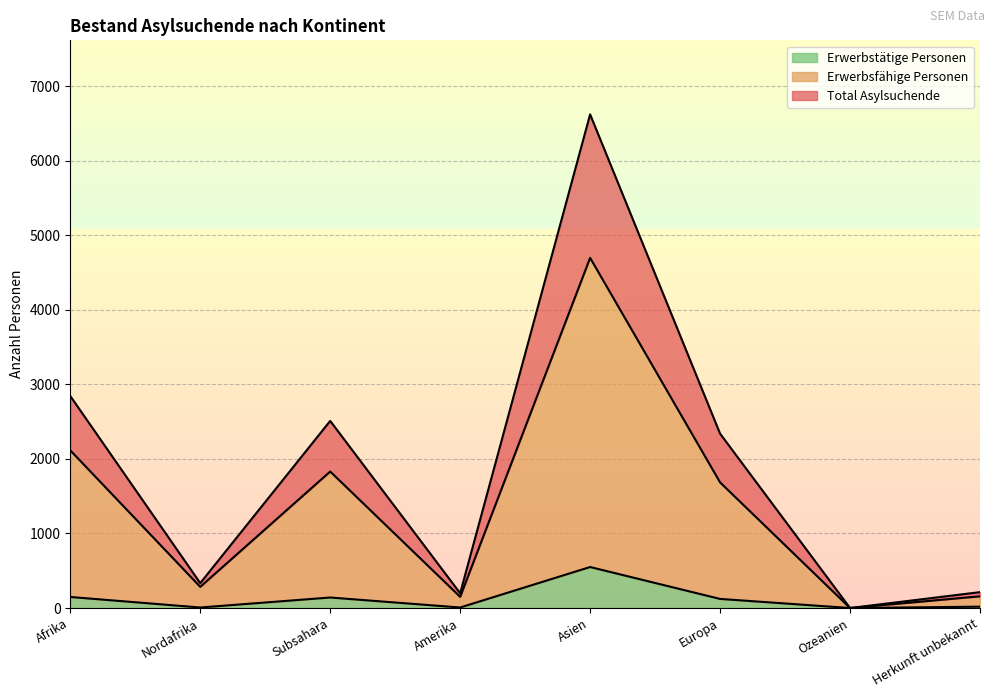

Reading left to right, transcribe all the data shown in this chart.

Total Asylsuchende: 2844	334	2510	198	6622	2339	0	213
Erwerbsfähige Personen: 2115	284	1831	150	4697	1685	0	157
Erwerbstätige Personen: 148	7	141	7	550	122	0	18